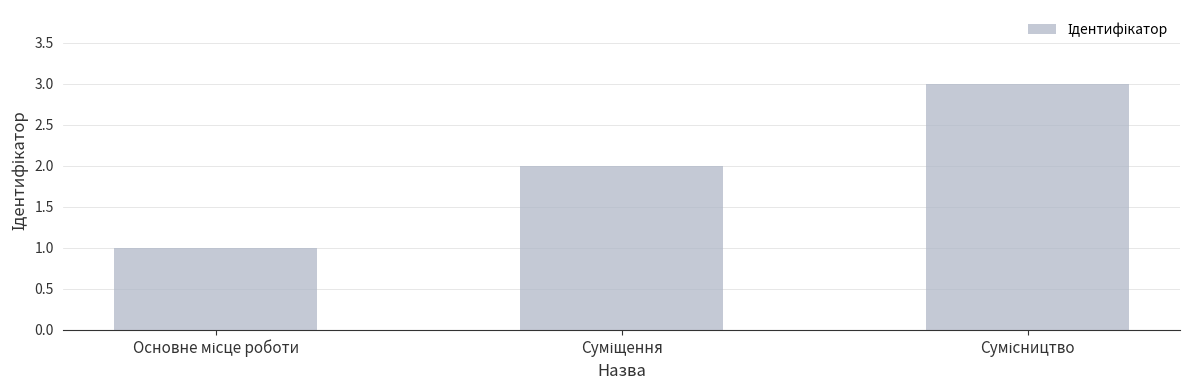

What is the smallest value displayed?

1